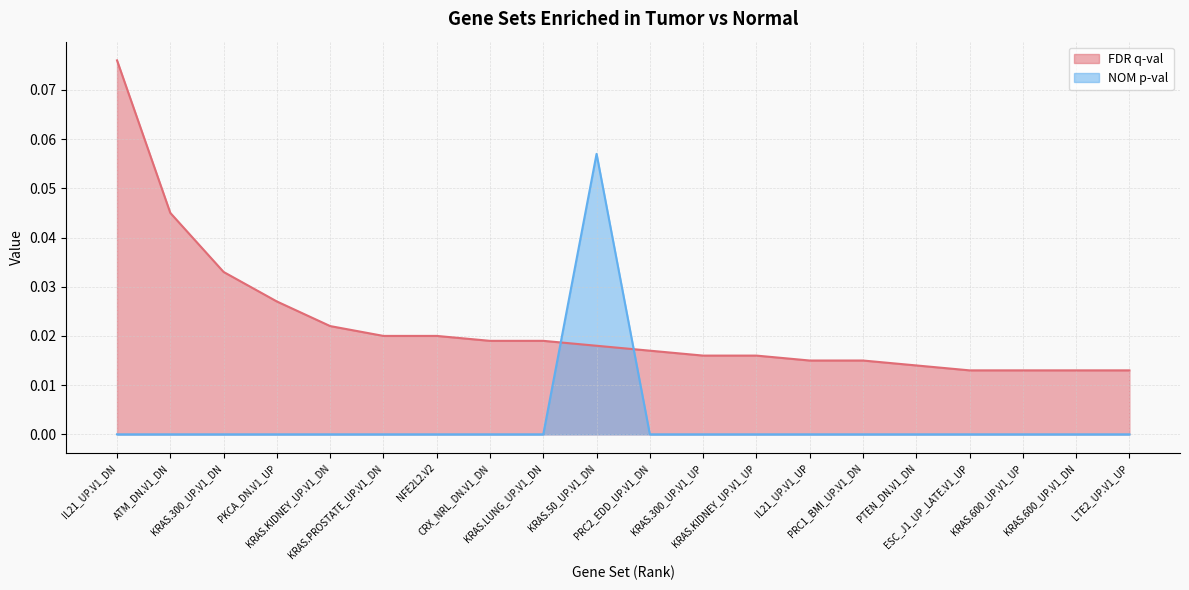

How many lines are shown in the chart?

2